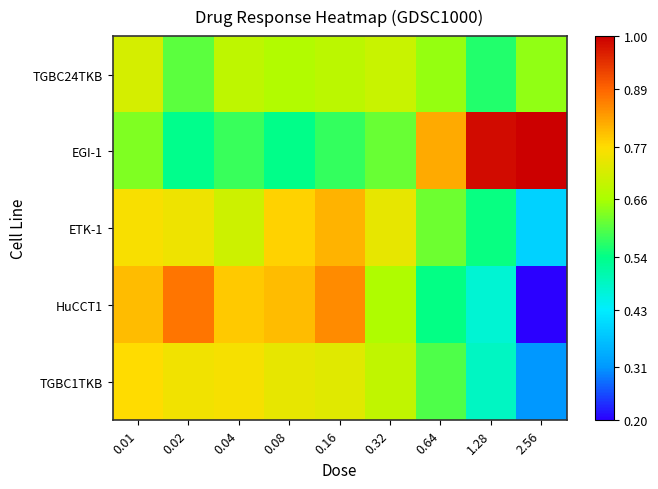

At how many categories does at least one series exceed 0?

9